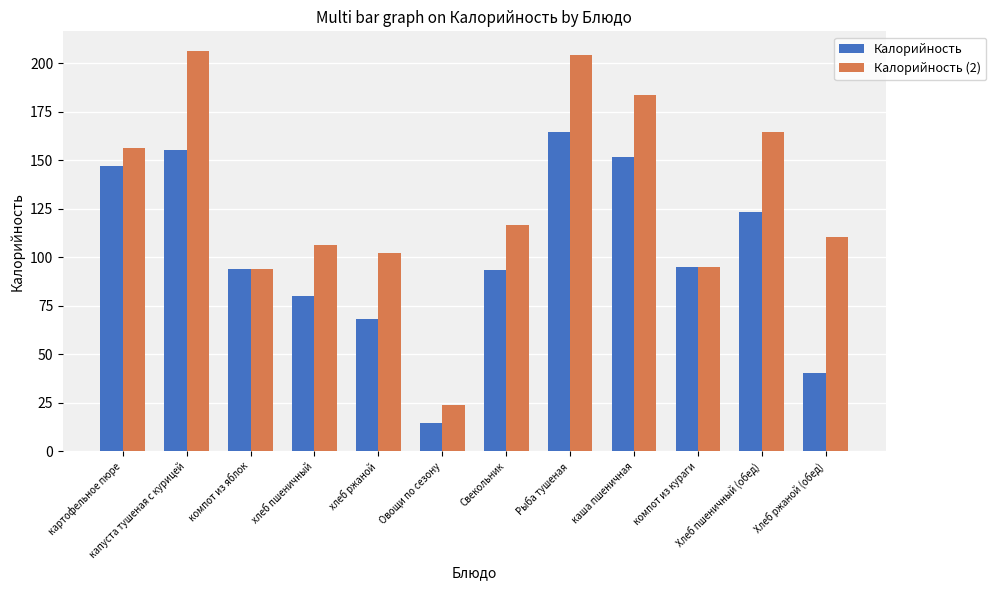

What are all the series names shown in the legend?

Калорийность, Калорийность (2)